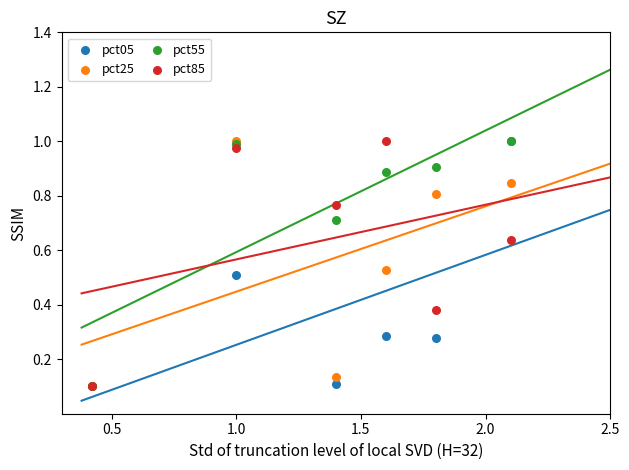

What are all the series names shown in the legend?

pct05, pct25, pct55, pct85